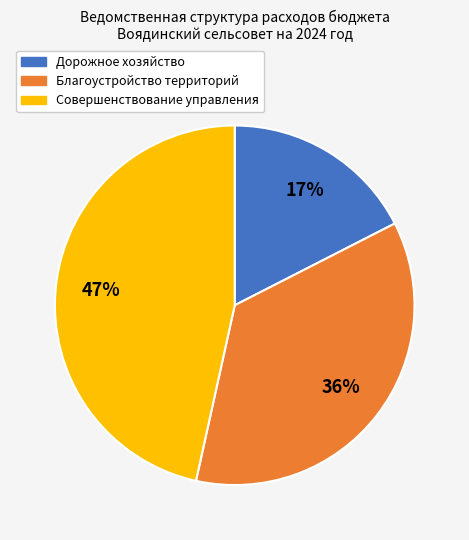

True or false: Совершенствование управления accounts for 47% of the total.

True